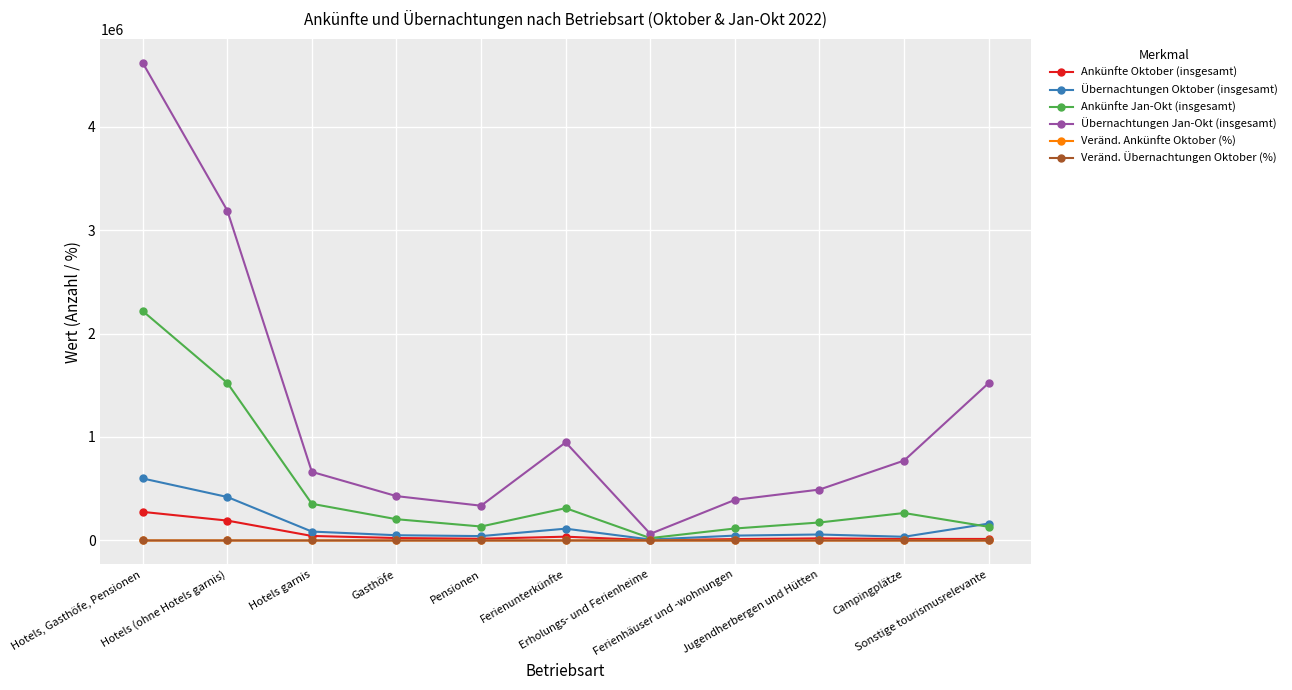

Read the Veränd. Ankünfte Oktober (%) value at Hotels, Gasthöfe, Pensionen.

-3.0